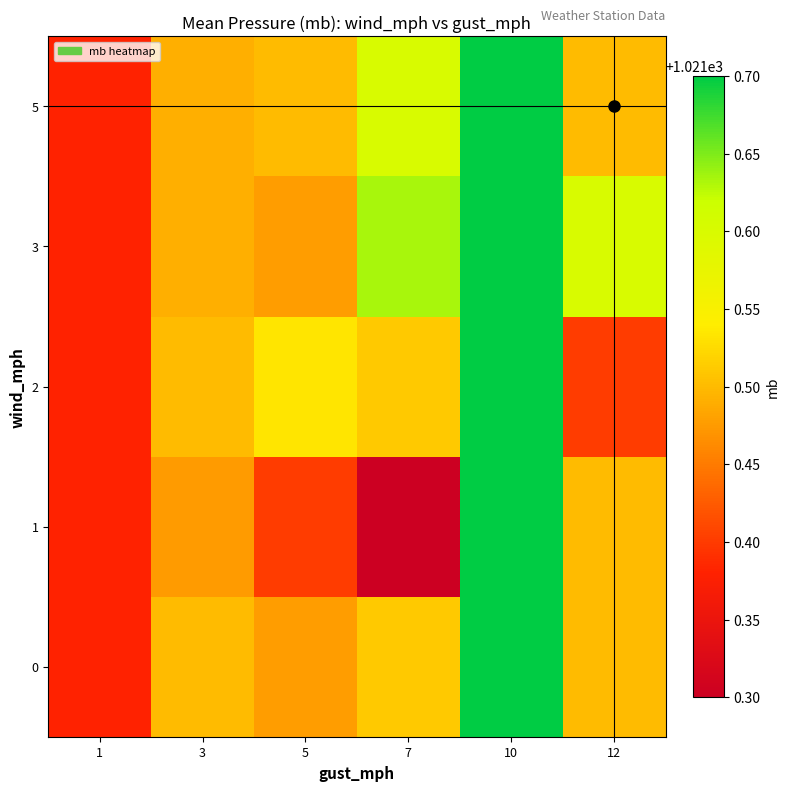

At which category is the sum across all series the highest?

10